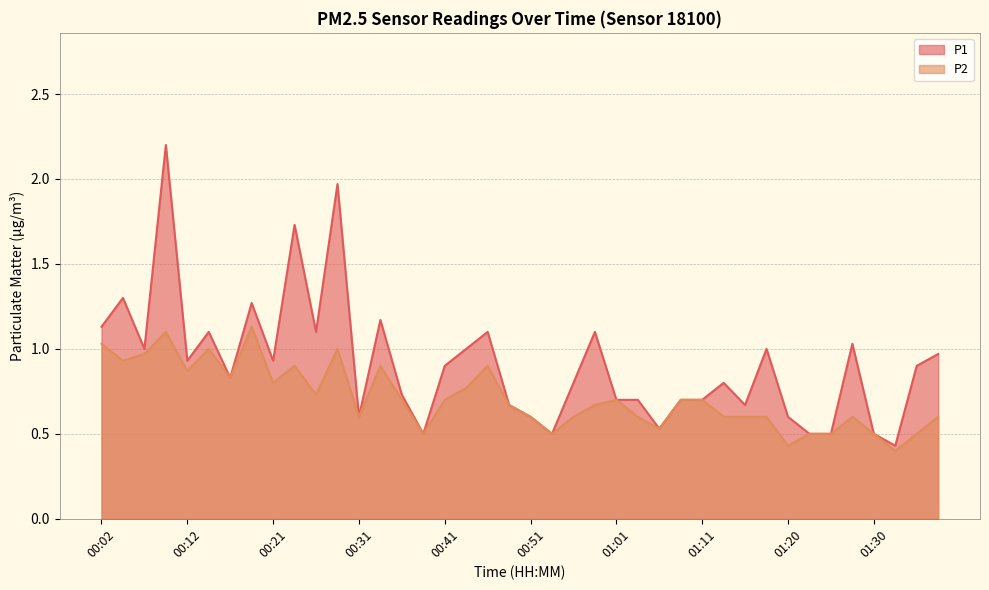

Which series has the largest total across all categories?

P1